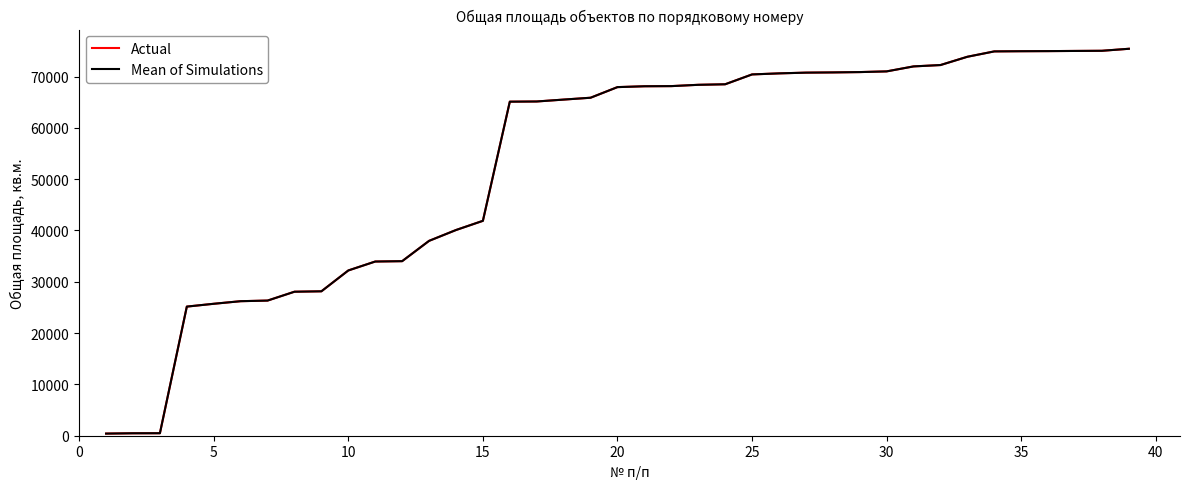

What is the minimum value shown in the chart?

416.0